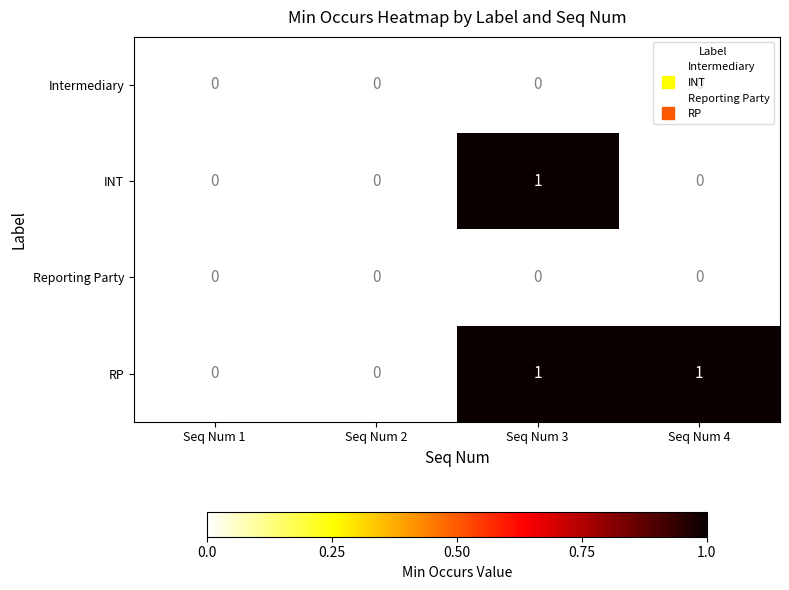

Which series has the largest total across all categories?

RP